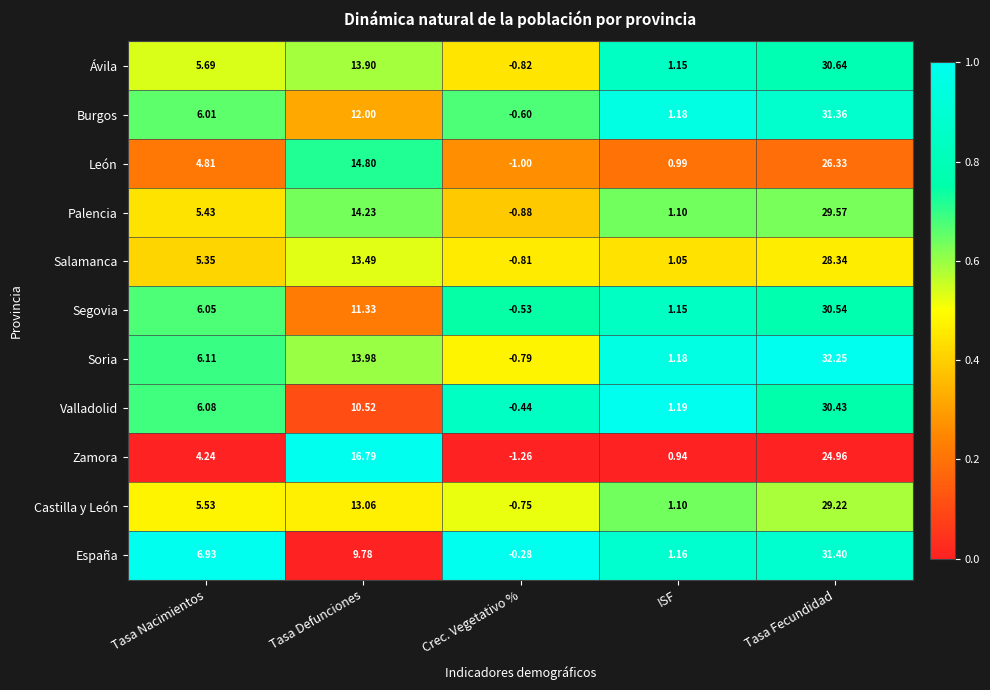

Which series has the largest total across all categories?

Soria